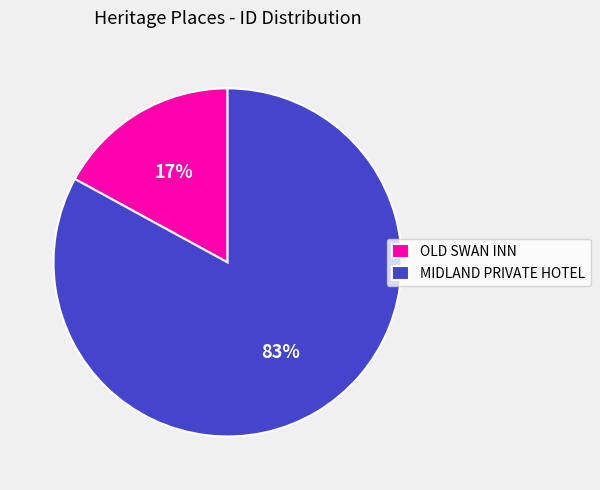

To the nearest percent, what is the difference between the largest and smallest slice percentages?

66%